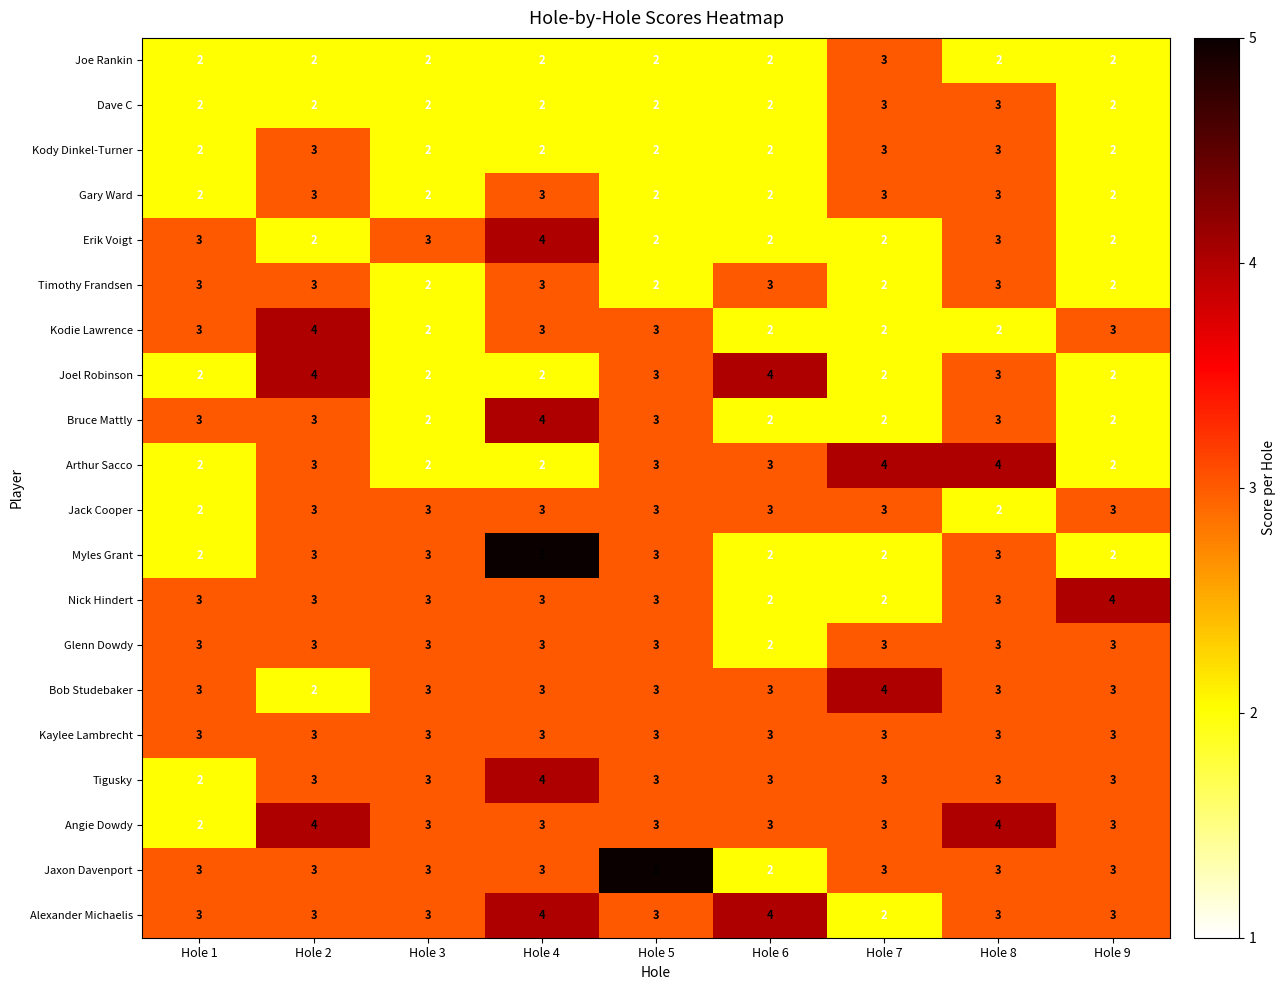

The Erik Voigt series shows 2 at Hole 6. True or false?

True